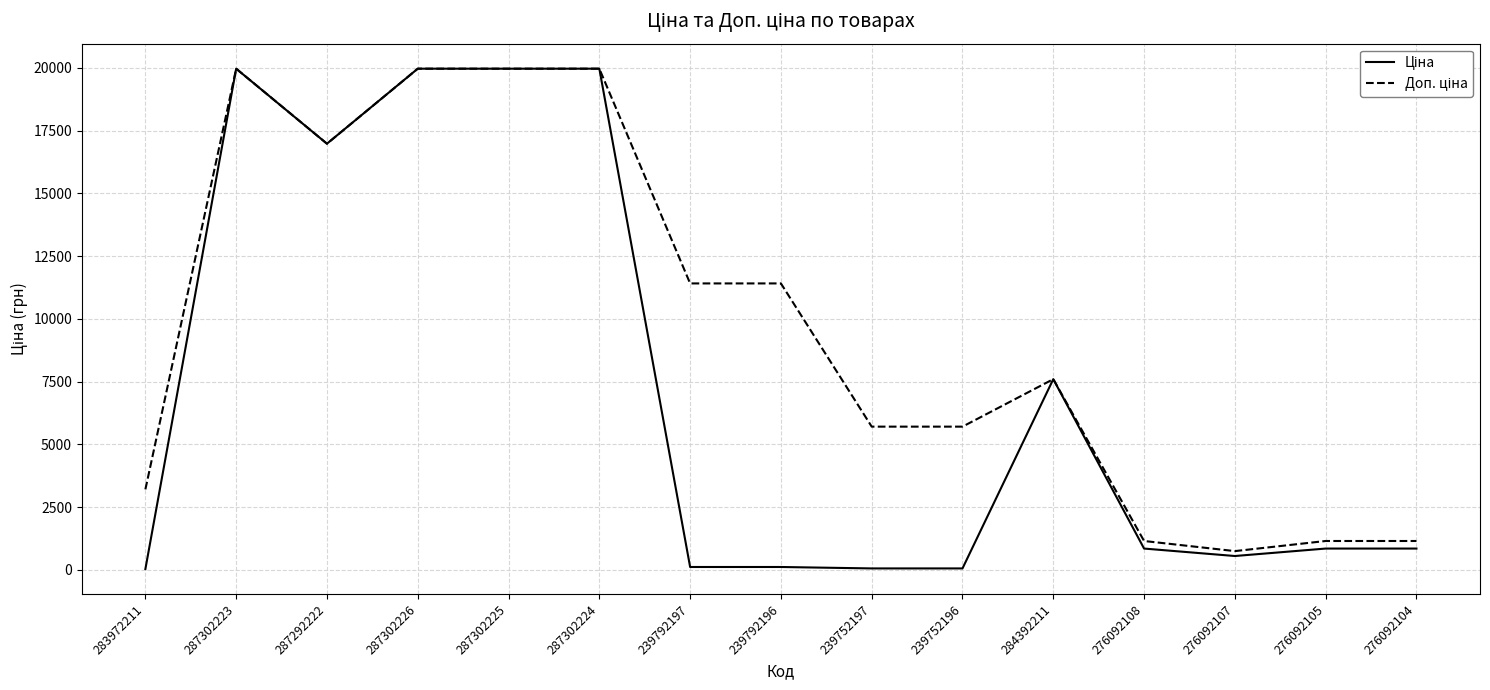

What is the maximum value shown in the chart?

19964.2